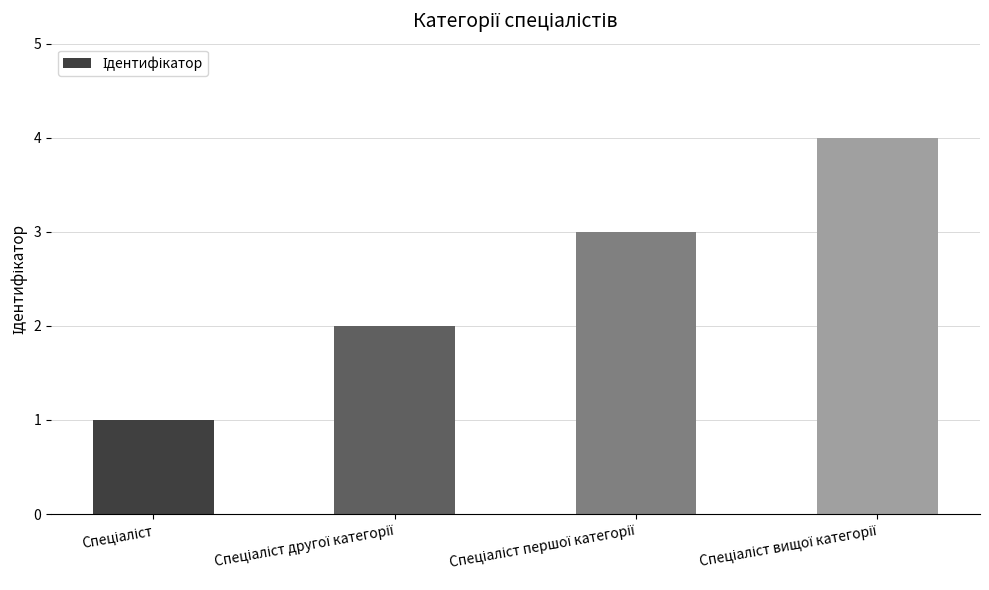

How many values are below 3?

2